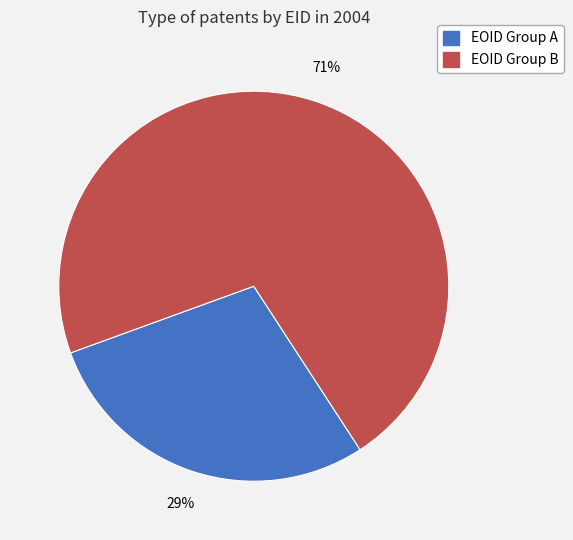

Is there a majority slice in this chart?

Yes